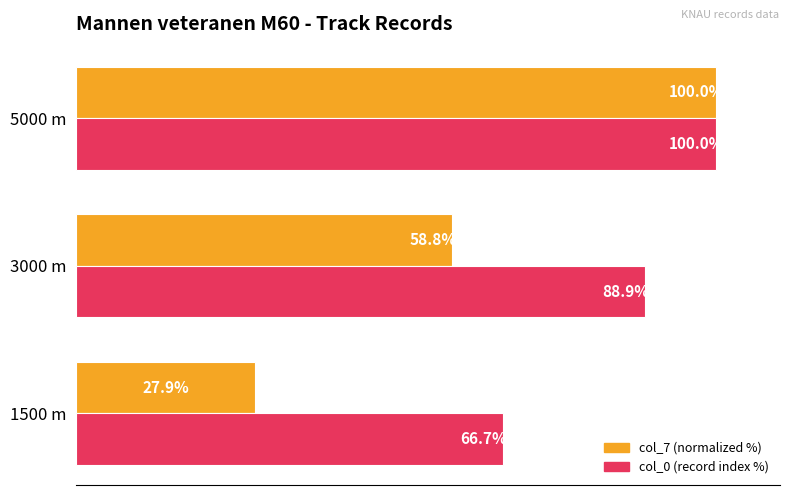

List the labels in order of col_7 (normalized %) value, largest first.

5000 m, 3000 m, 1500 m